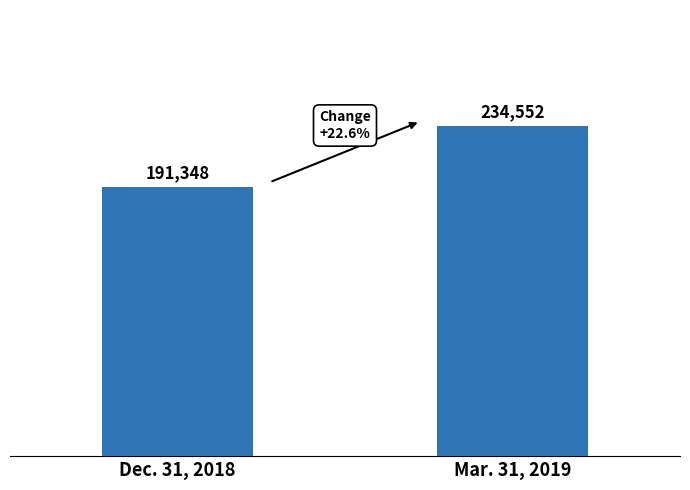

Rank the categories by value from lowest to highest.

Dec. 31, 2018, Mar. 31, 2019